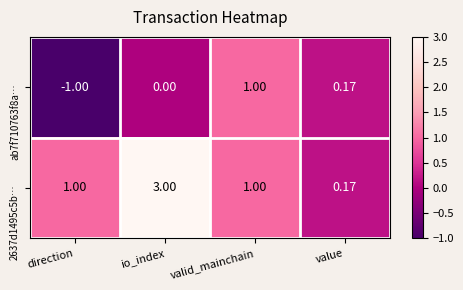

How many categories are shown in the chart?

4